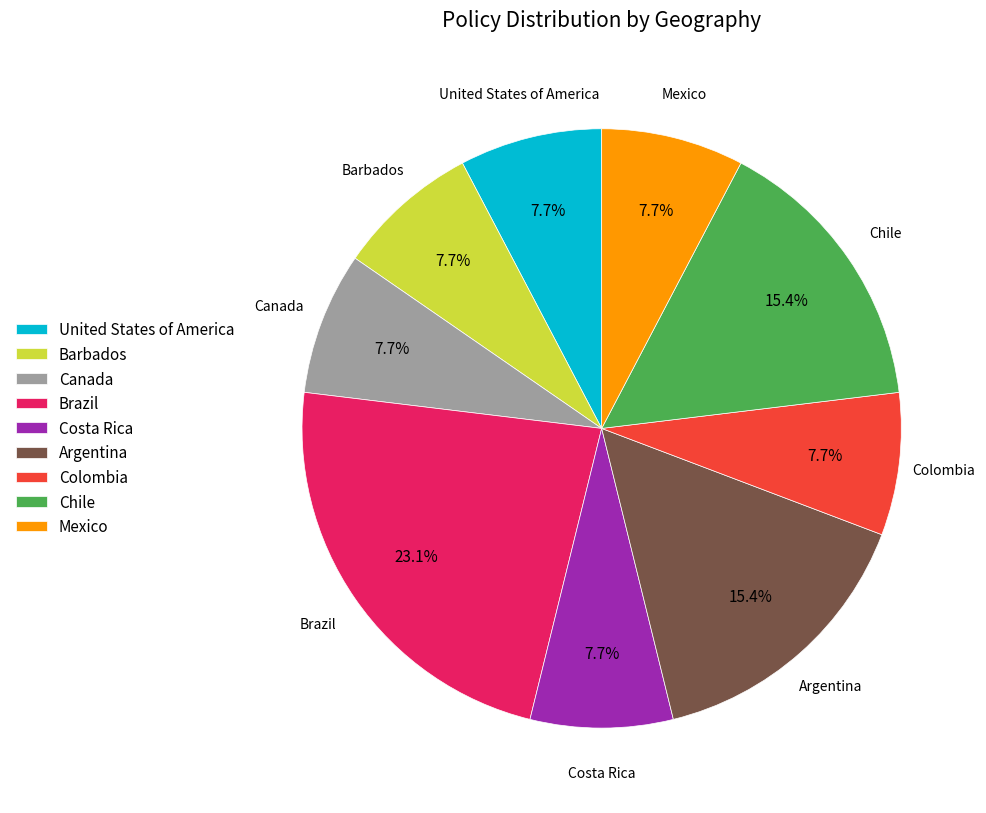

What is the ratio of the value at Costa Rica to the value at Canada?

1.0